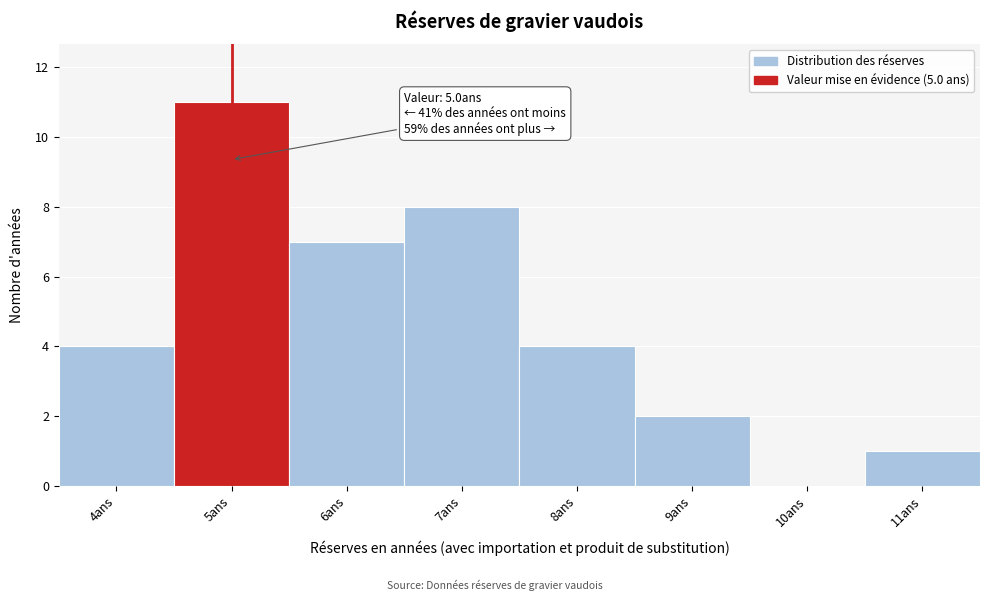

Over which range of the x-axis is the bar tallest?

4.5 to 5.5